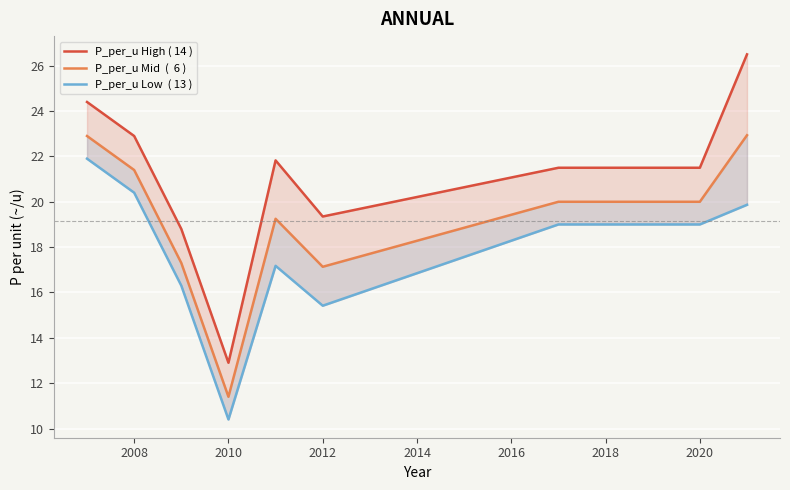

What is the difference between the second highest and second lowest values in the P_per_u High ( 14 ) series?

5.6